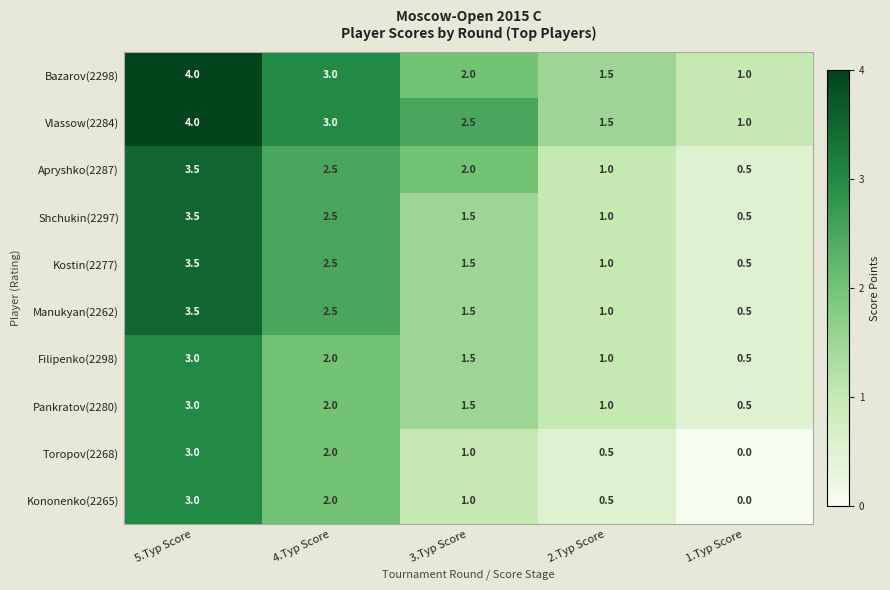

Where is Apryshko(2287) nearest to the value 2?

3.Тур Score